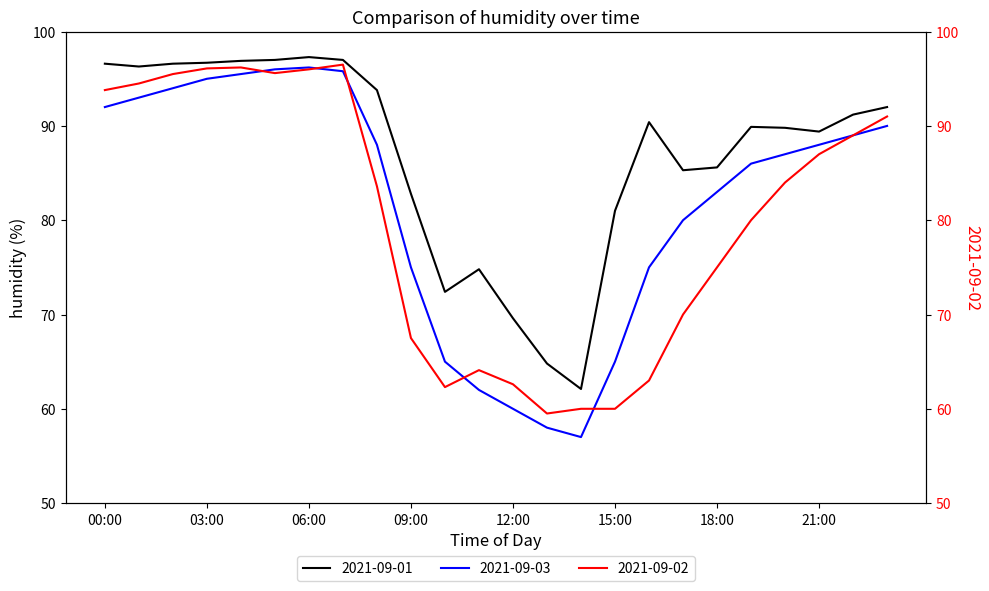

What is the difference between the maximum and minimum values in the 2021-09-03 series?

39.2